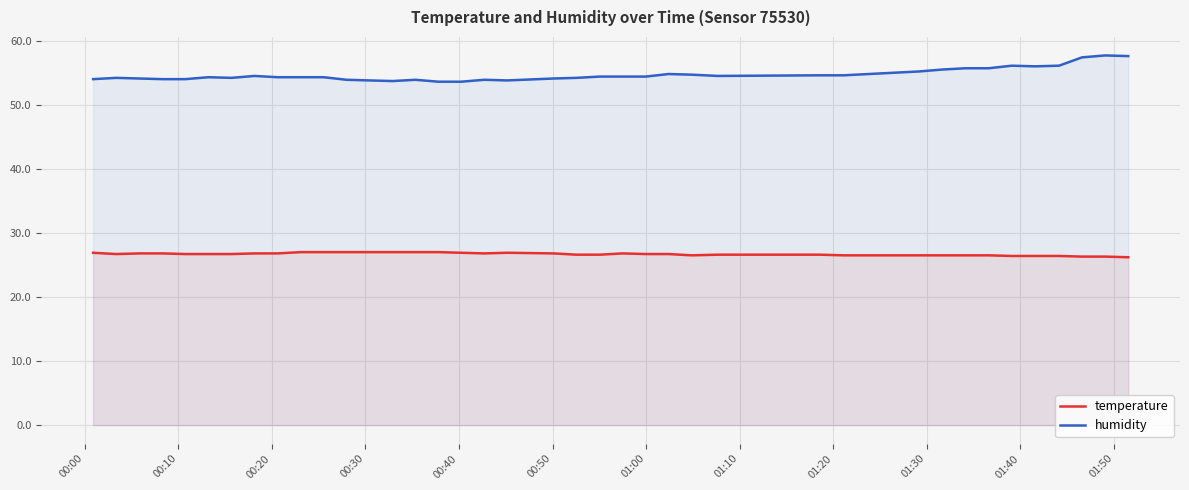

What is the value of the humidity point at the 19th from the left?

53.8